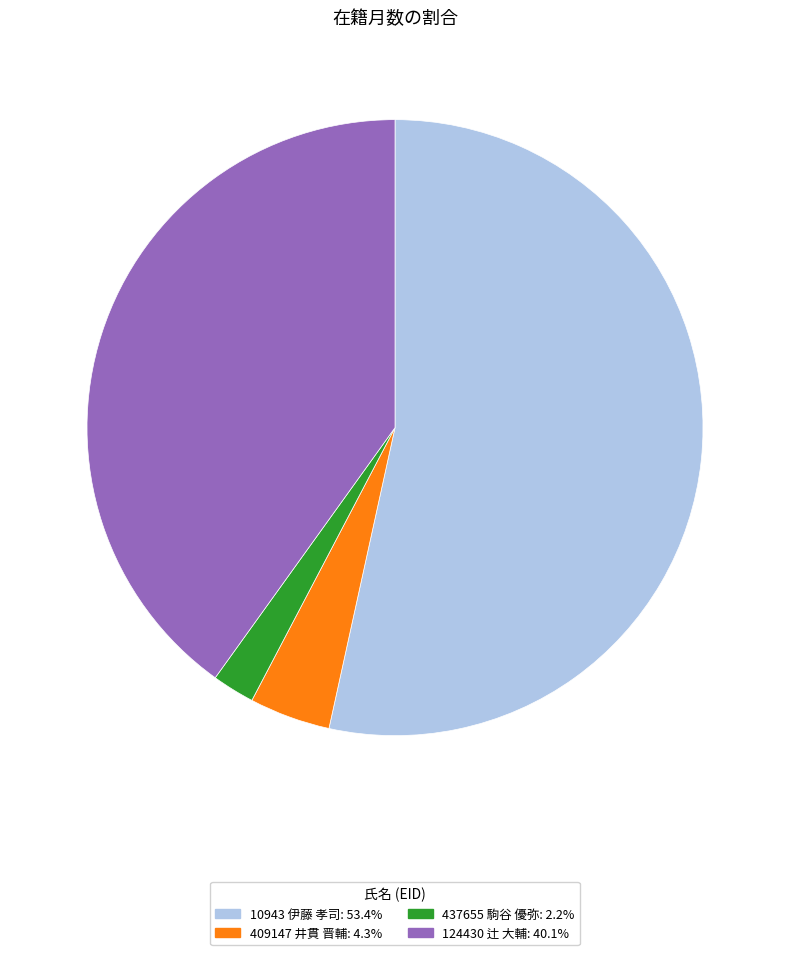

Is 124430 辻 大輔: 40.1% the majority of the pie?

No